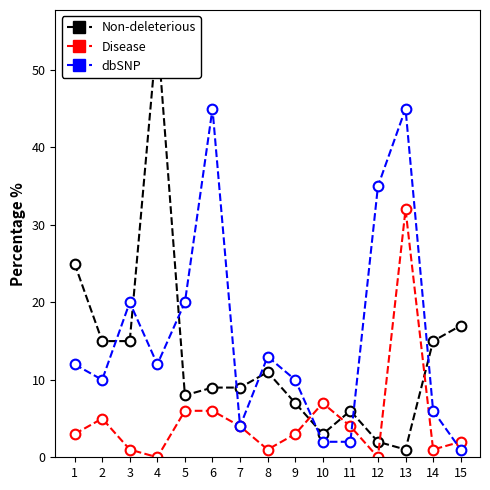

In dbSNP, how many points are higher than both neighbors (excluding endpoints)?

4